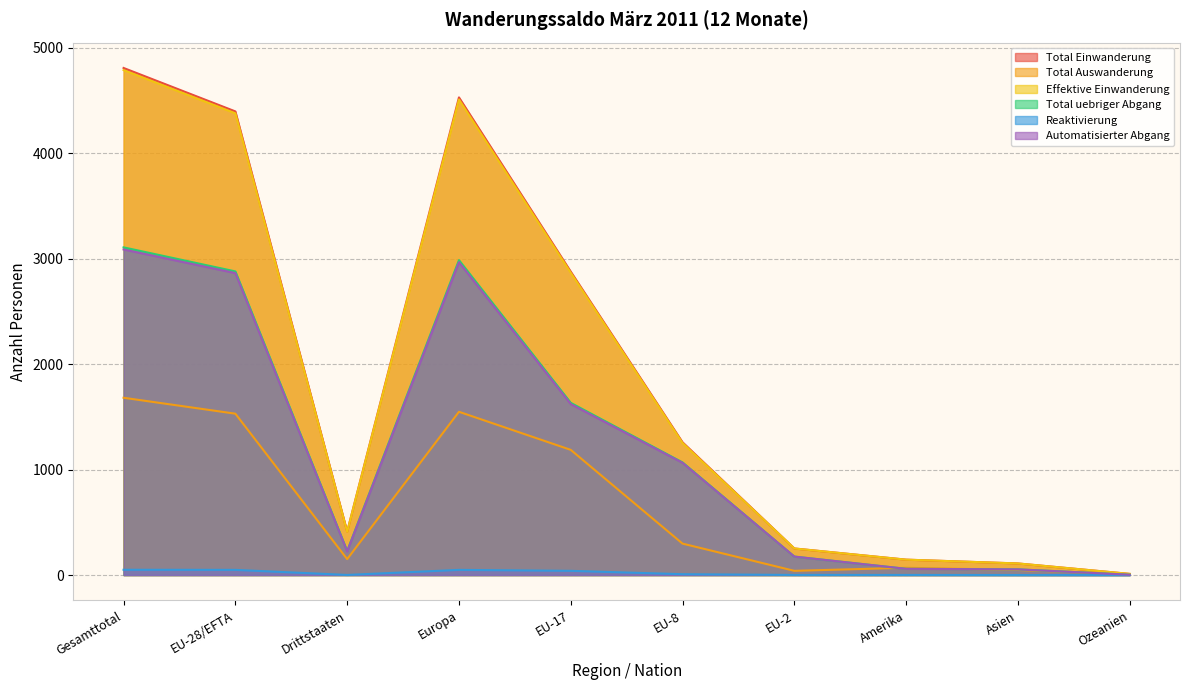

How many values in Reaktivierung are above zero?

8